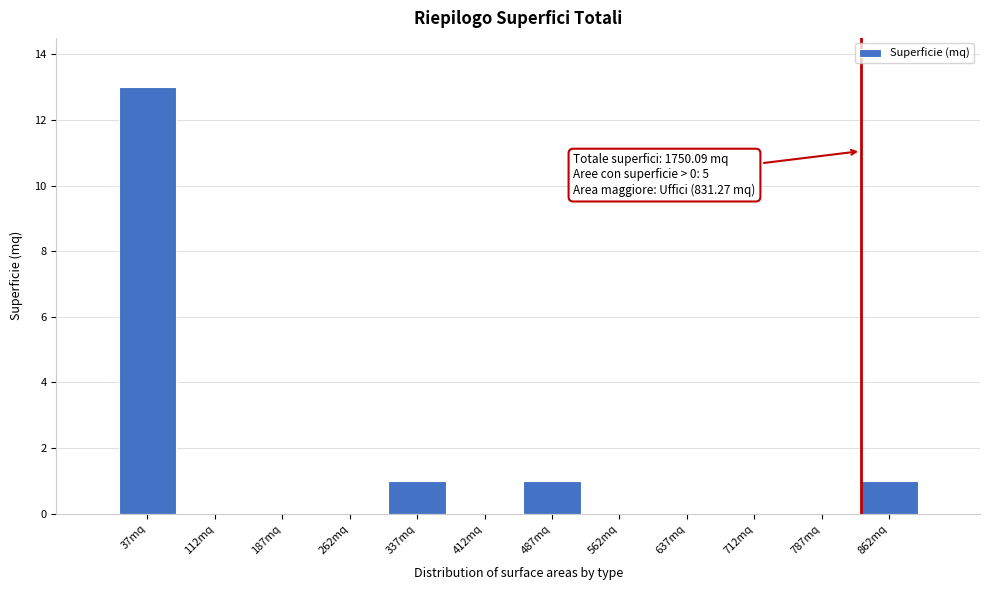

Over which range of the x-axis is the bar tallest?

0 to 75